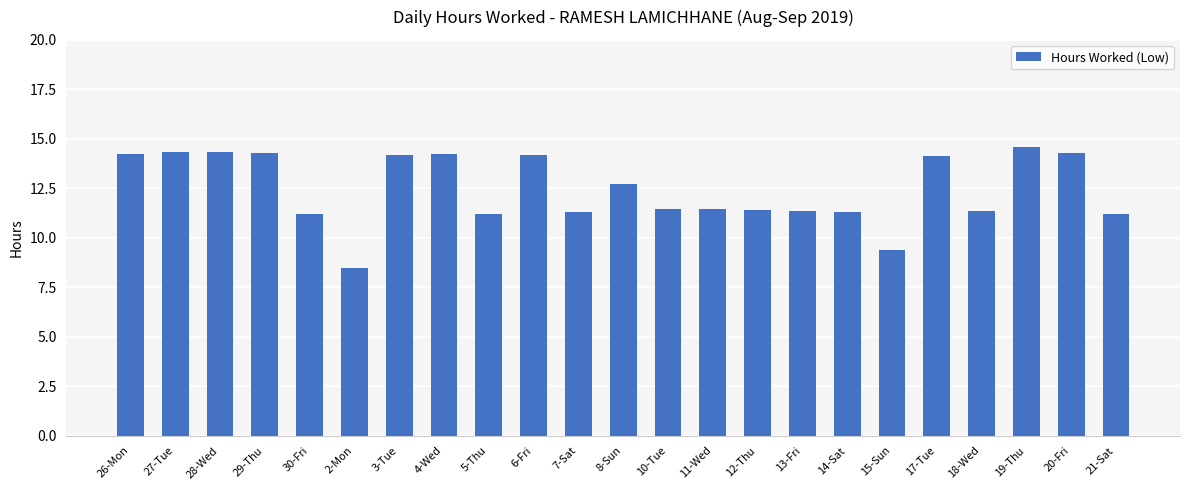

What is the change in value from 14-Sat to 21-Sat?

-0.1